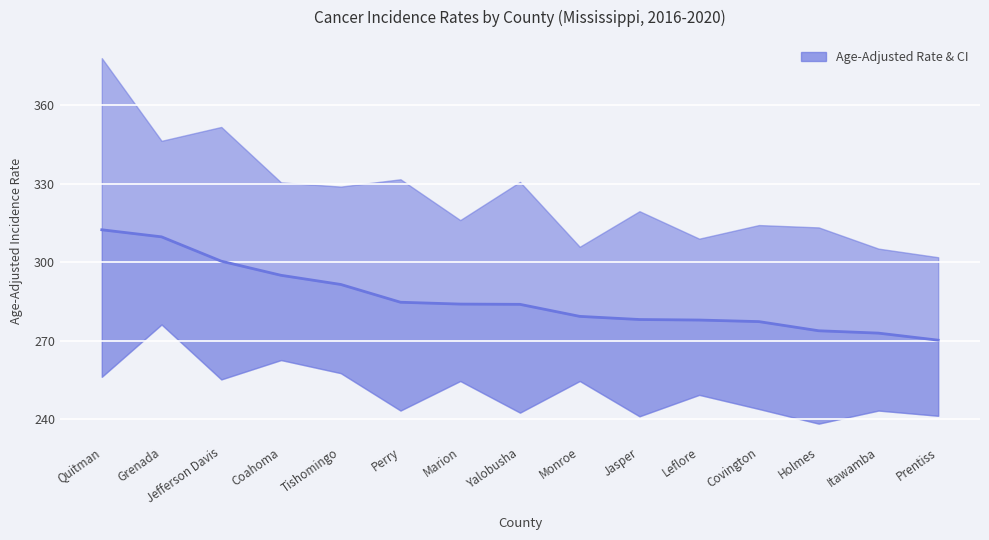

List the labels in order of value, smallest first.

Prentiss, Itawamba, Holmes, Covington, Leflore, Jasper, Monroe, Yalobusha, Marion, Perry, Tishomingo, Coahoma, Jefferson Davis, Grenada, Quitman